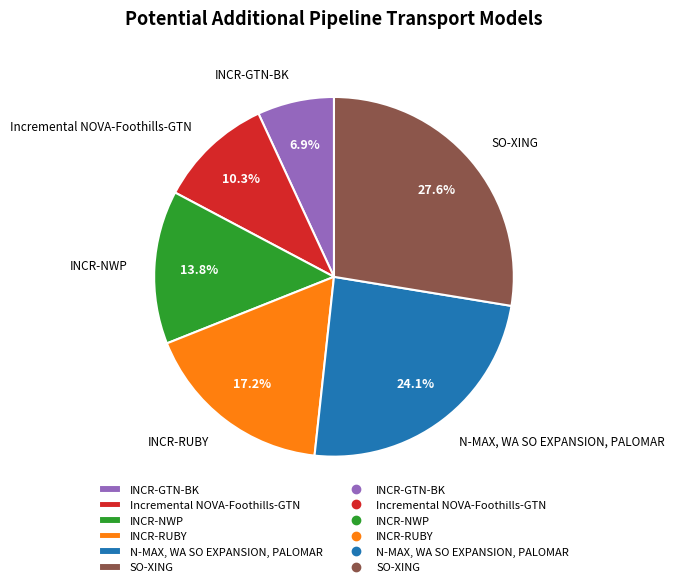

Is it true that INCR-NWP is 27% of the pie?

False